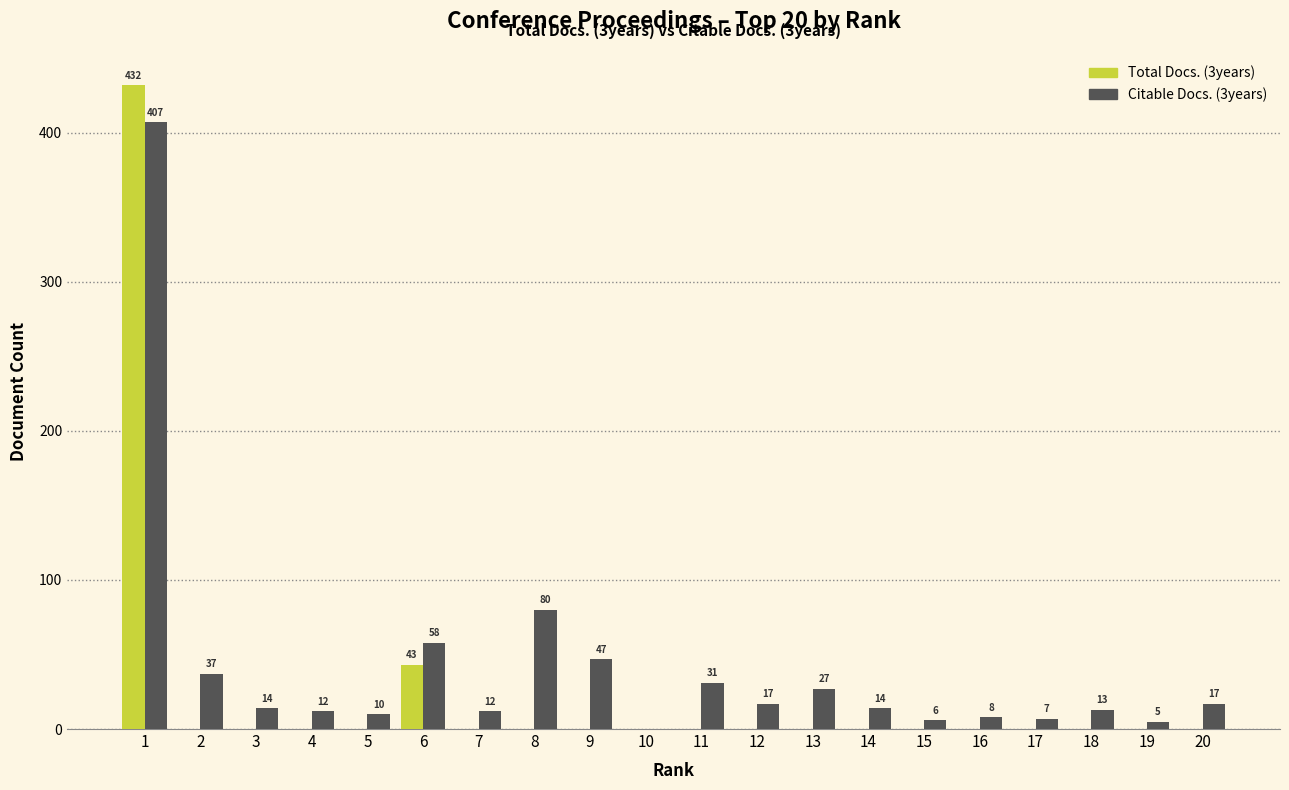

What are all the series names shown in the legend?

Total Docs. (3years), Citable Docs. (3years)